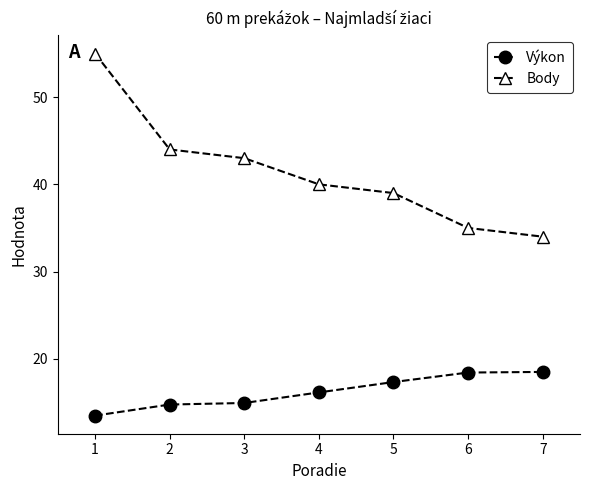

Where does the Body series first go above 40?

1